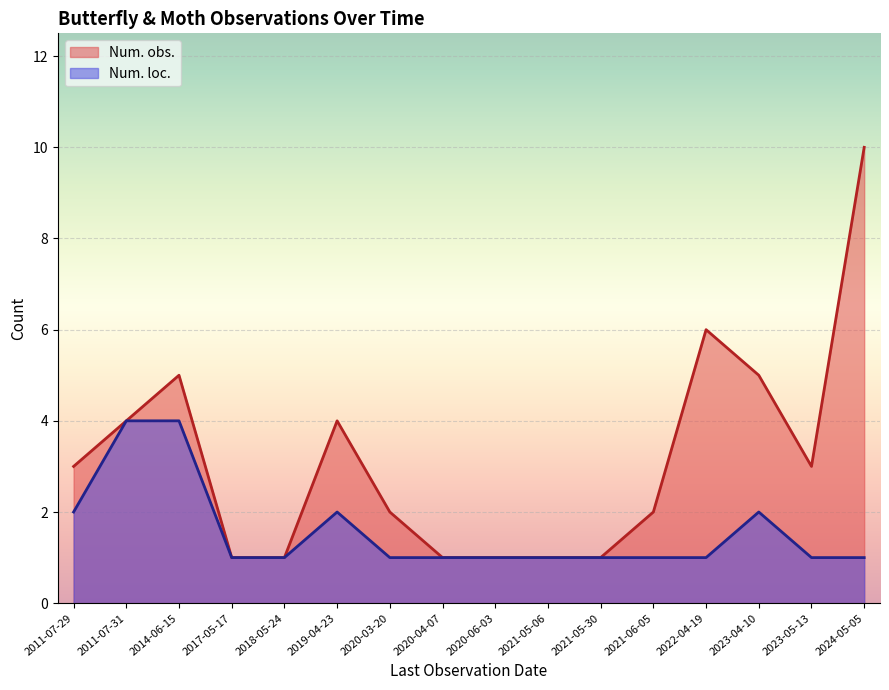

The Num. loc. series shows 1 at 2020-04-07. True or false?

True